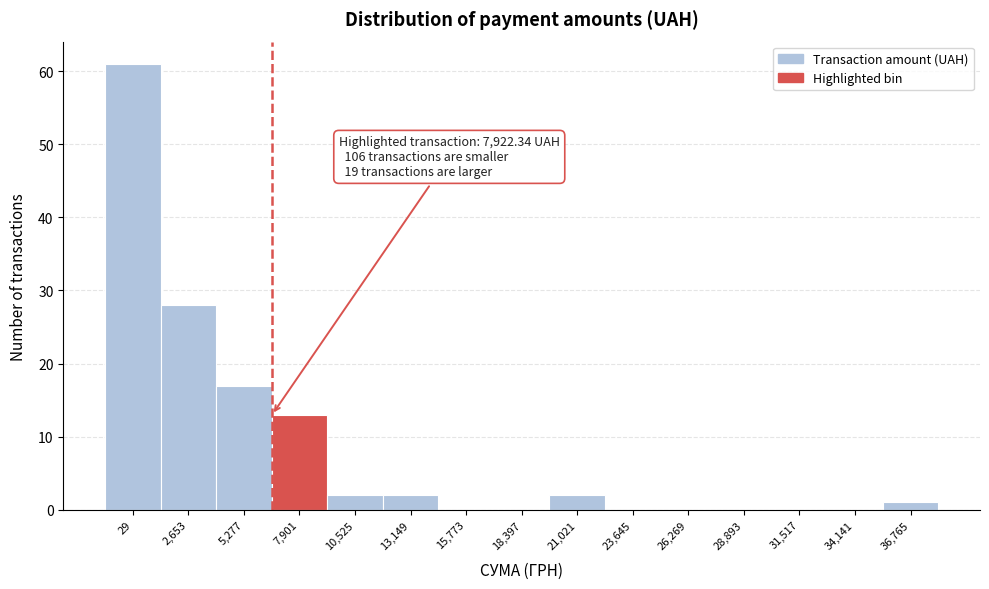

Reading right to left, what are all the values shown in this chart?

36,765=1	34,141=0	31,517=0	28,893=0	26,269=0	23,645=0	21,021=2	18,397=0	15,773=0	13,149=2	10,525=2	7,901=13	5,277=17	2,653=28	29=61